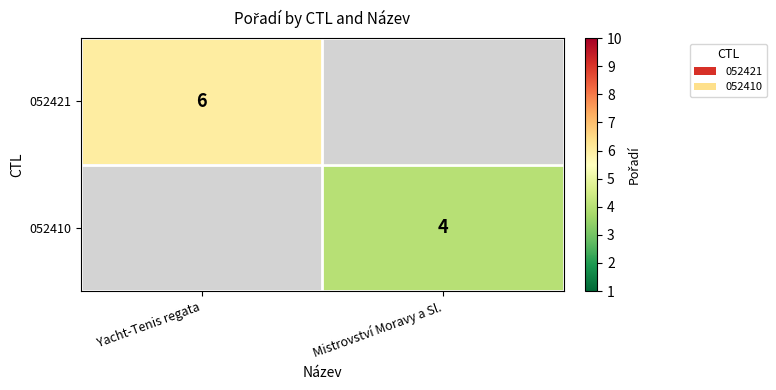

Count the number of data series in this chart.

2